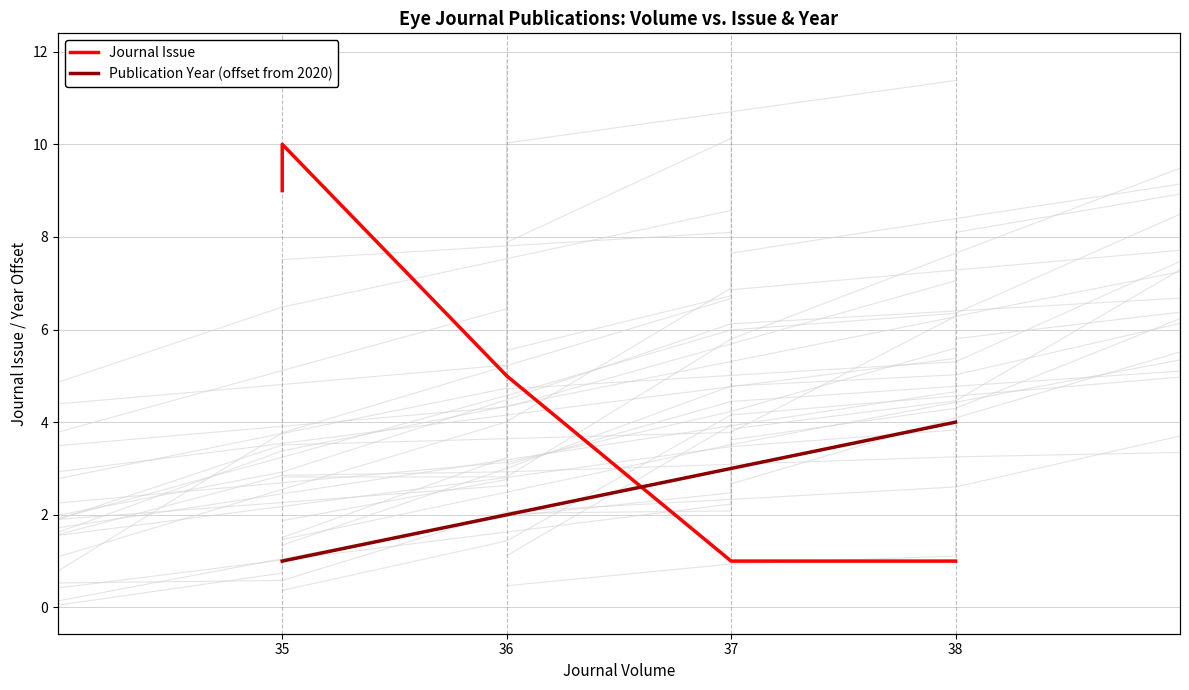

Is it true that Publication Year (offset from 2020) equals 1 at 35?

False